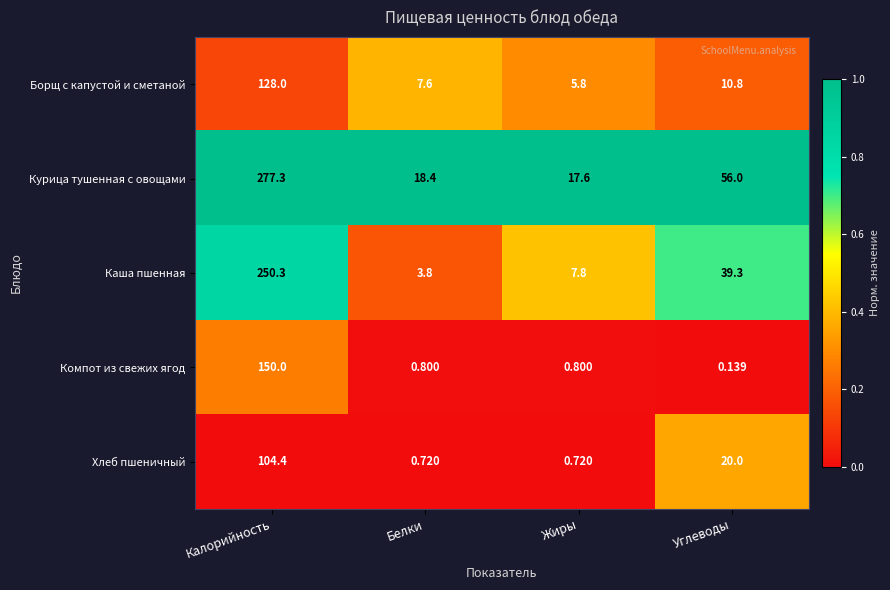

List the series in order of their peak value, highest first.

Курица тушенная с овощами, Каша пшенная, Компот из свежих ягод, Борщ с капустой и сметаной, Хлеб пшеничный